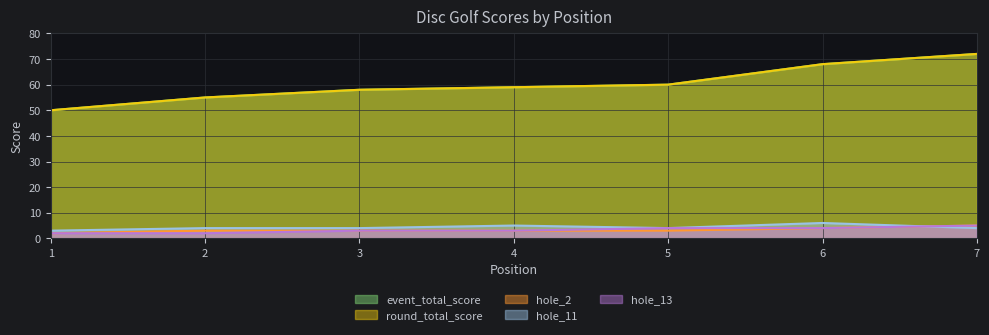

The hole_11 series shows 4 at 5. True or false?

True